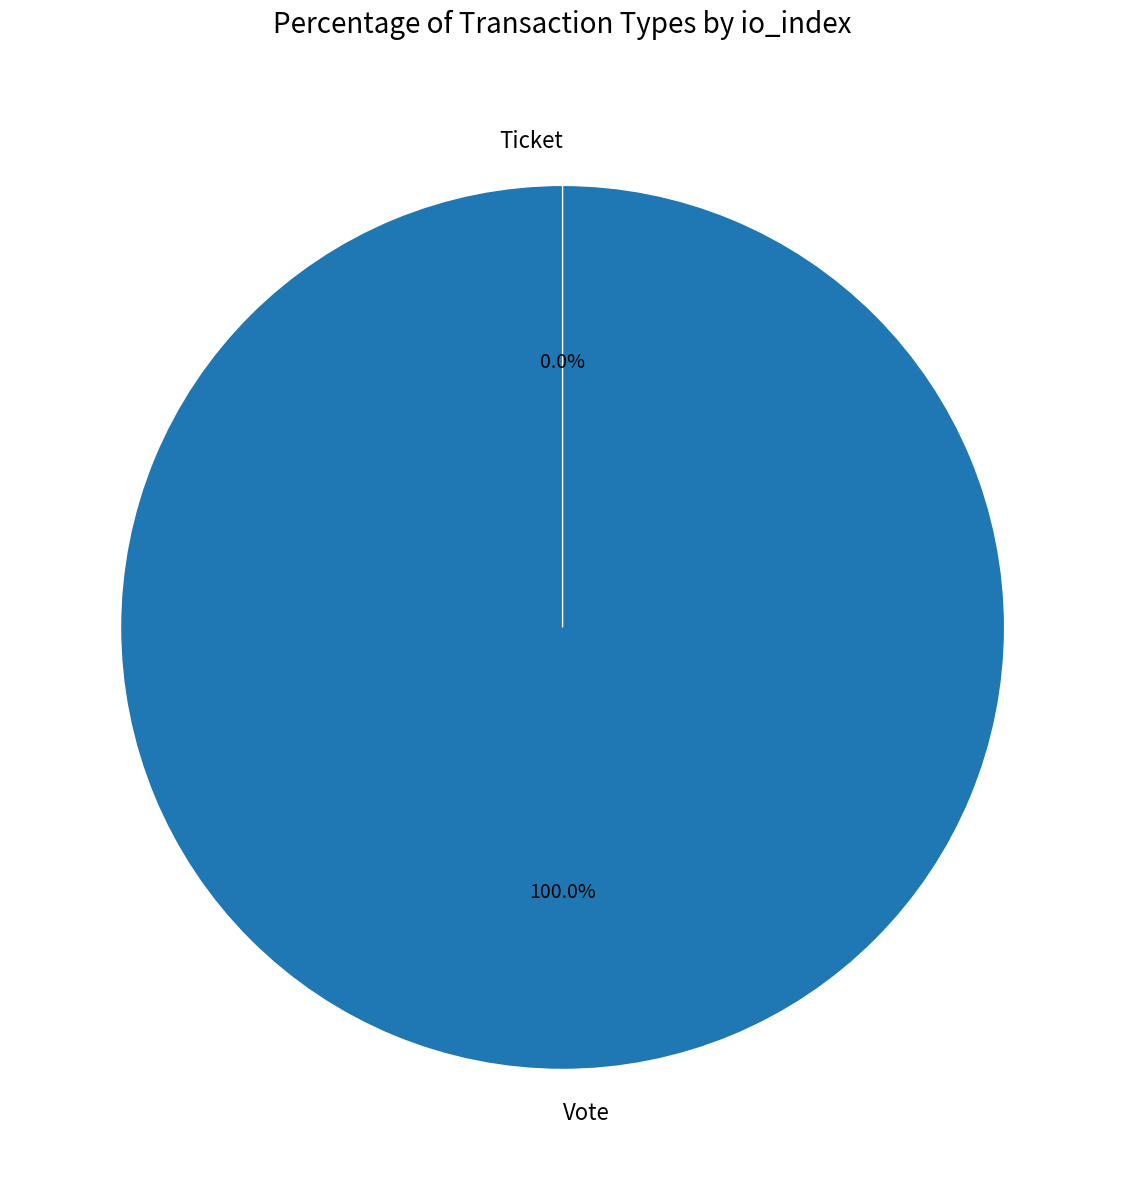

True or false: Ticket accounts for 0% of the total.

True